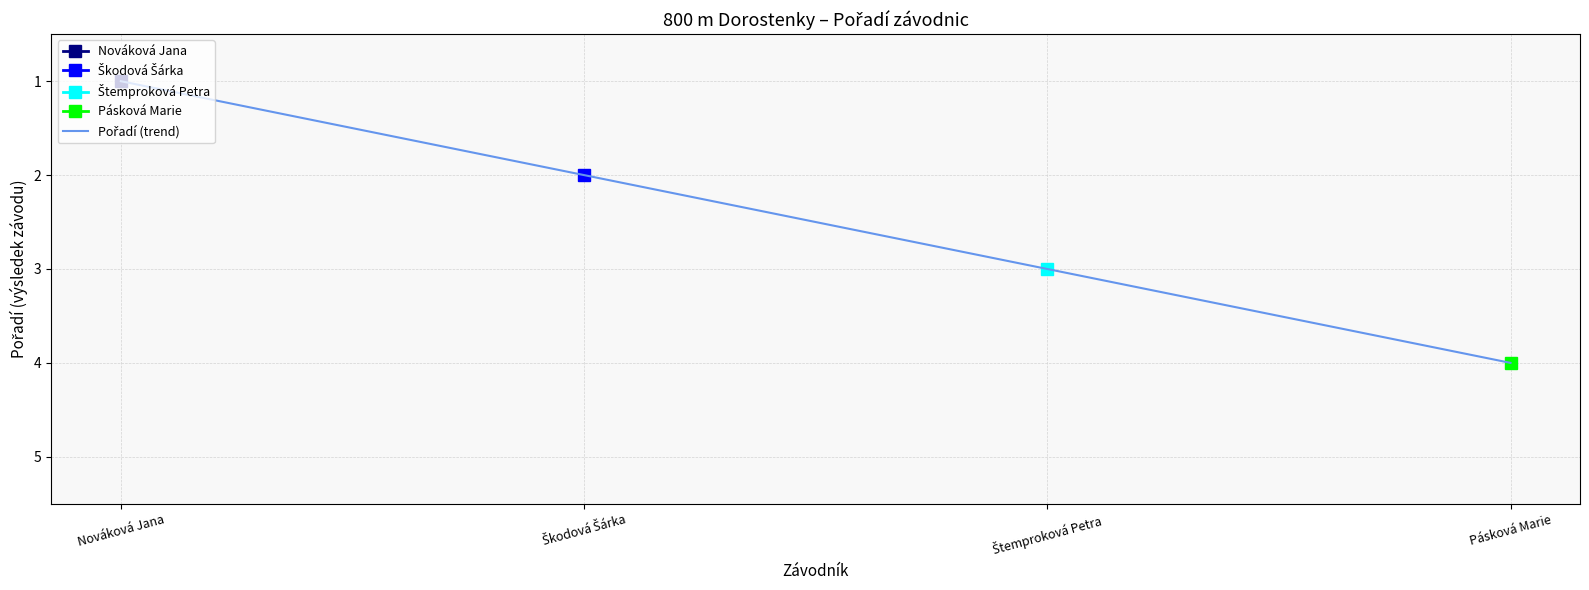

List the labels in order of value, largest first.

Pásková Marie, Štemproková Petra, Škodová Šárka, Nováková Jana